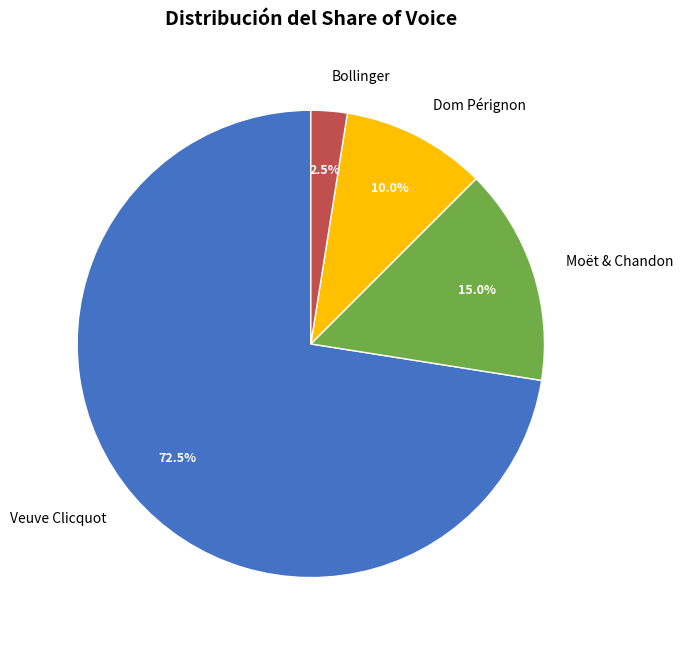

Which has a higher value, Dom Pérignon or Veuve Clicquot?

Veuve Clicquot